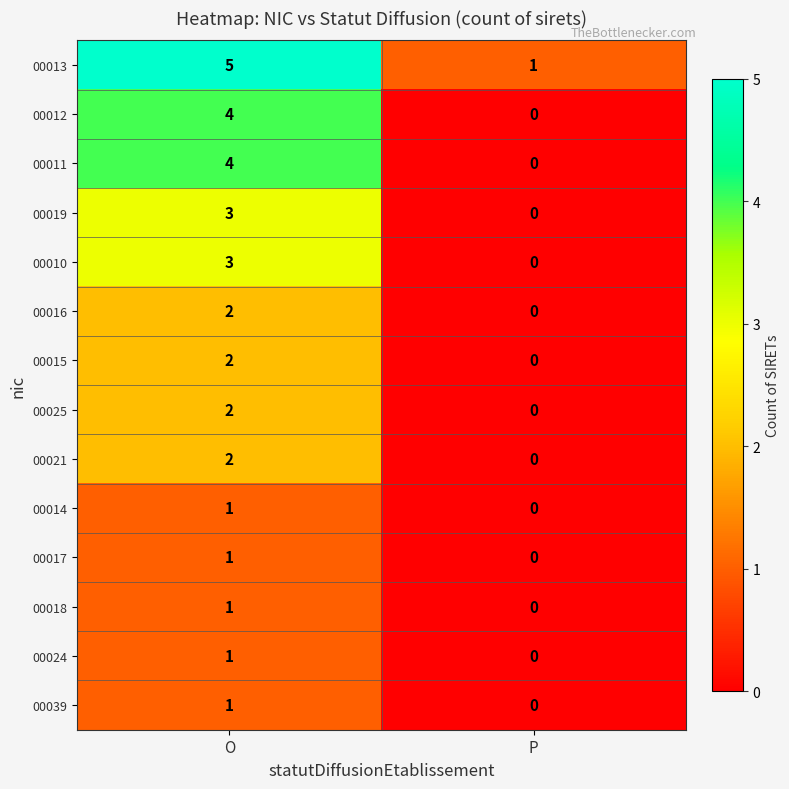

List the labels in order of 00019 value, smallest first.

P, O